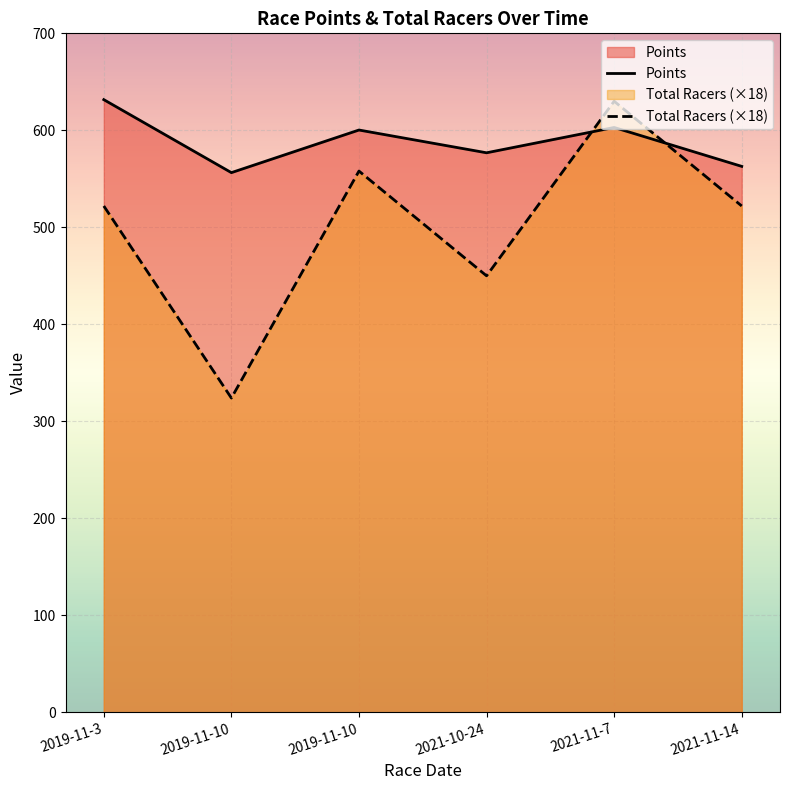

In Points, how many points are lower than both neighbors (excluding endpoints)?

2